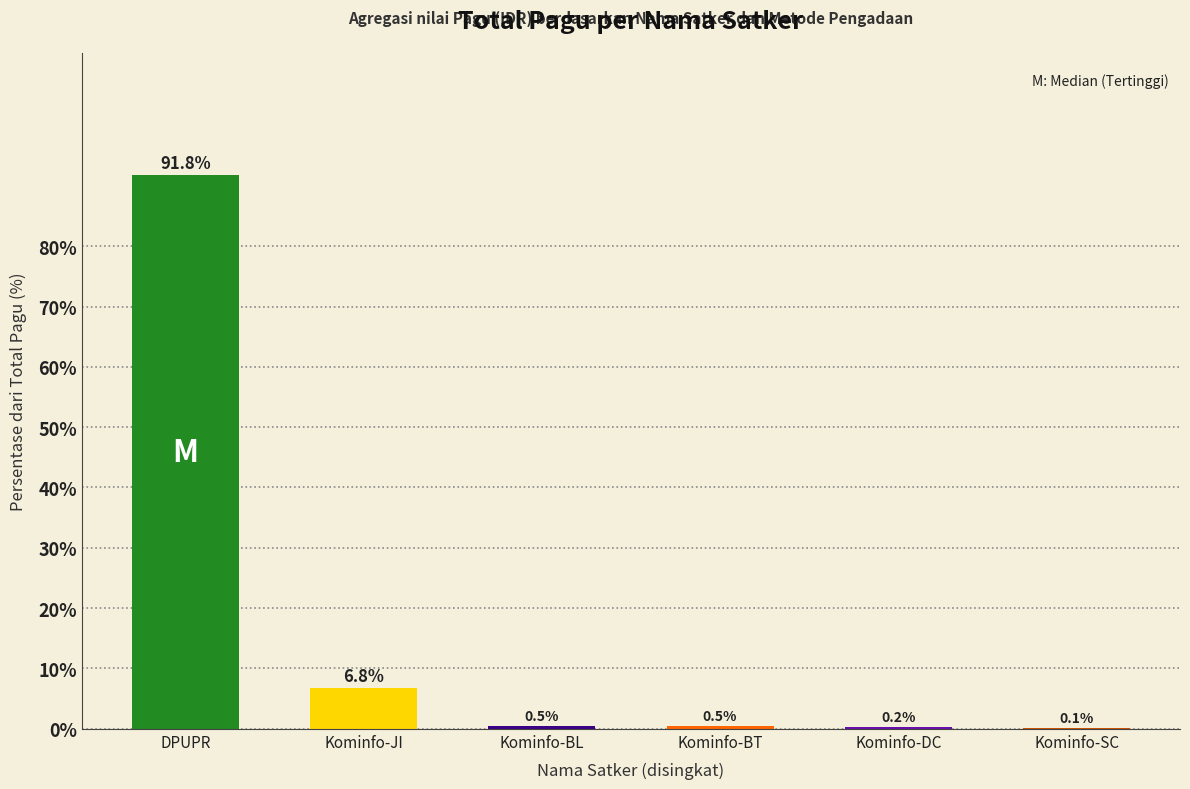

What is the greatest value displayed?

91.8